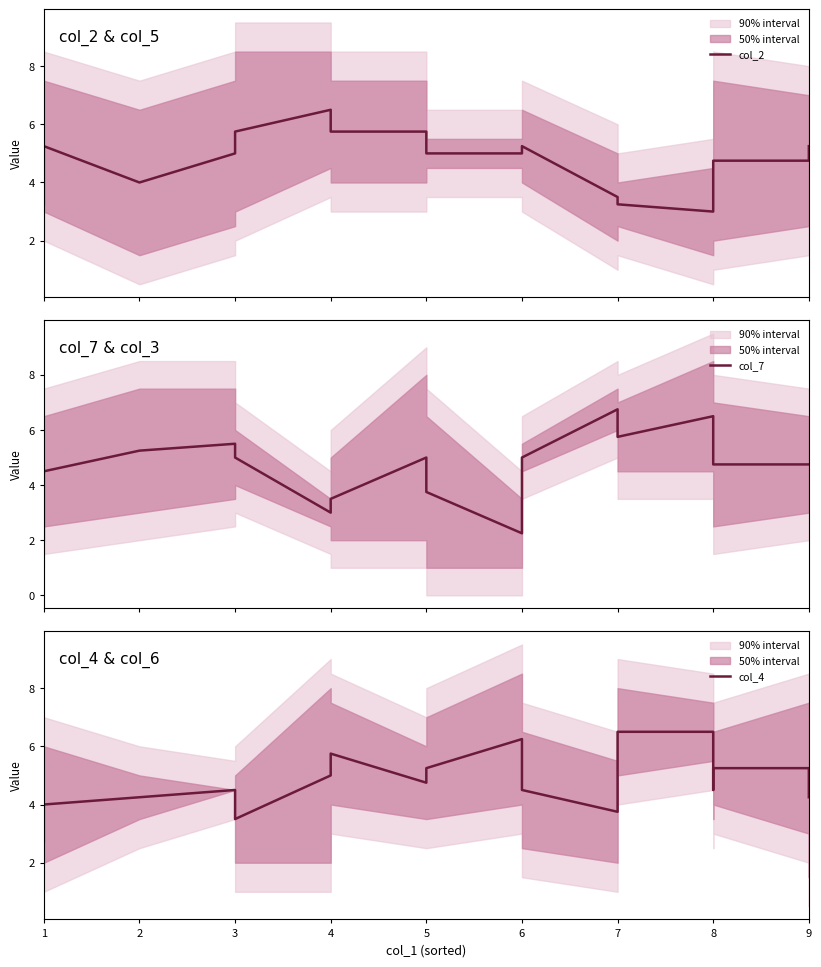

How many intersections are there between col_4 and col_7?

8